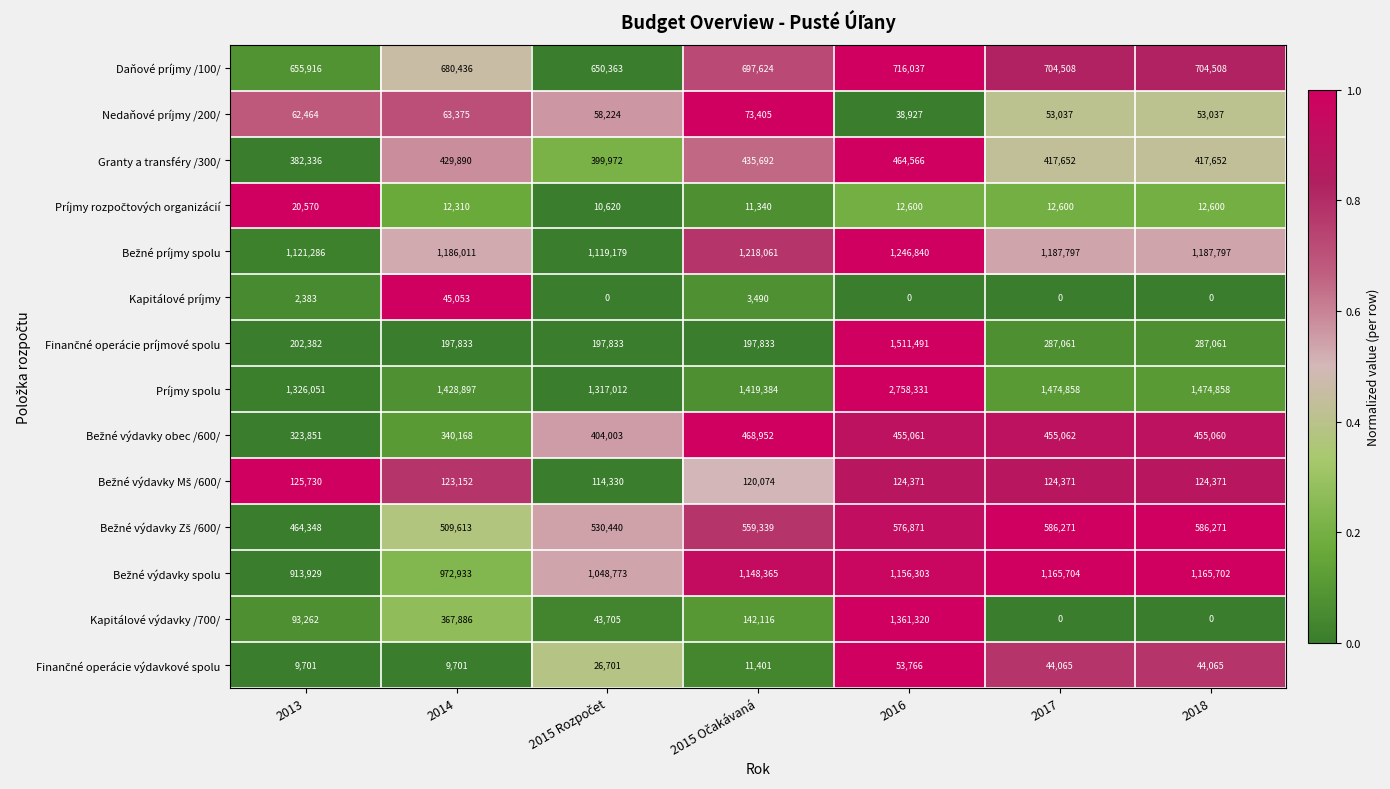

Where is Kapitálové výdavky /700/ nearest to the value 680660?

2014